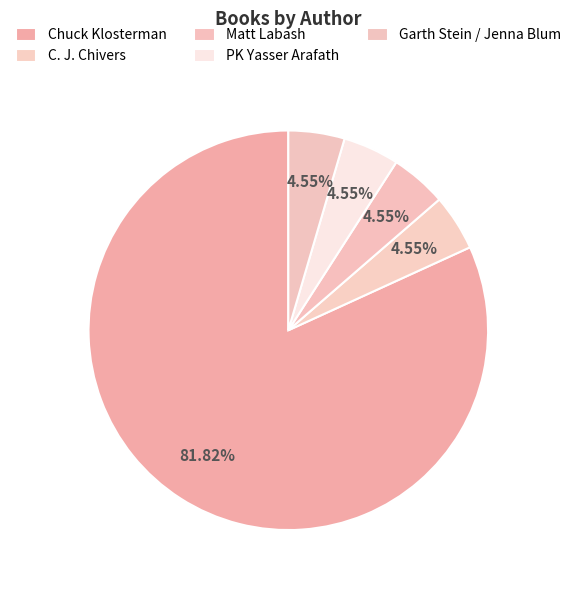

To the nearest percent, what is the difference between the largest and smallest slice percentages?

77%